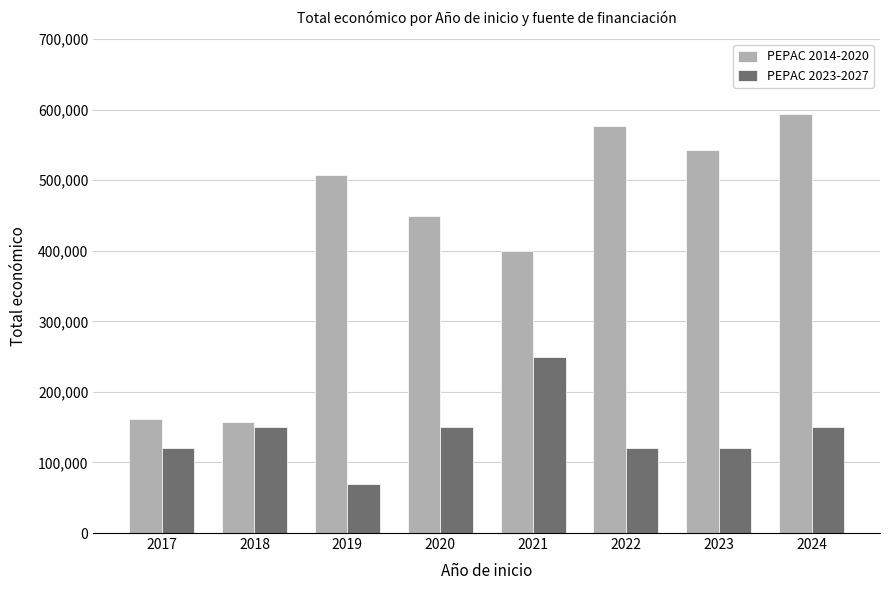

Which series changed the most between 2018 and 2019?

PEPAC 2014-2020